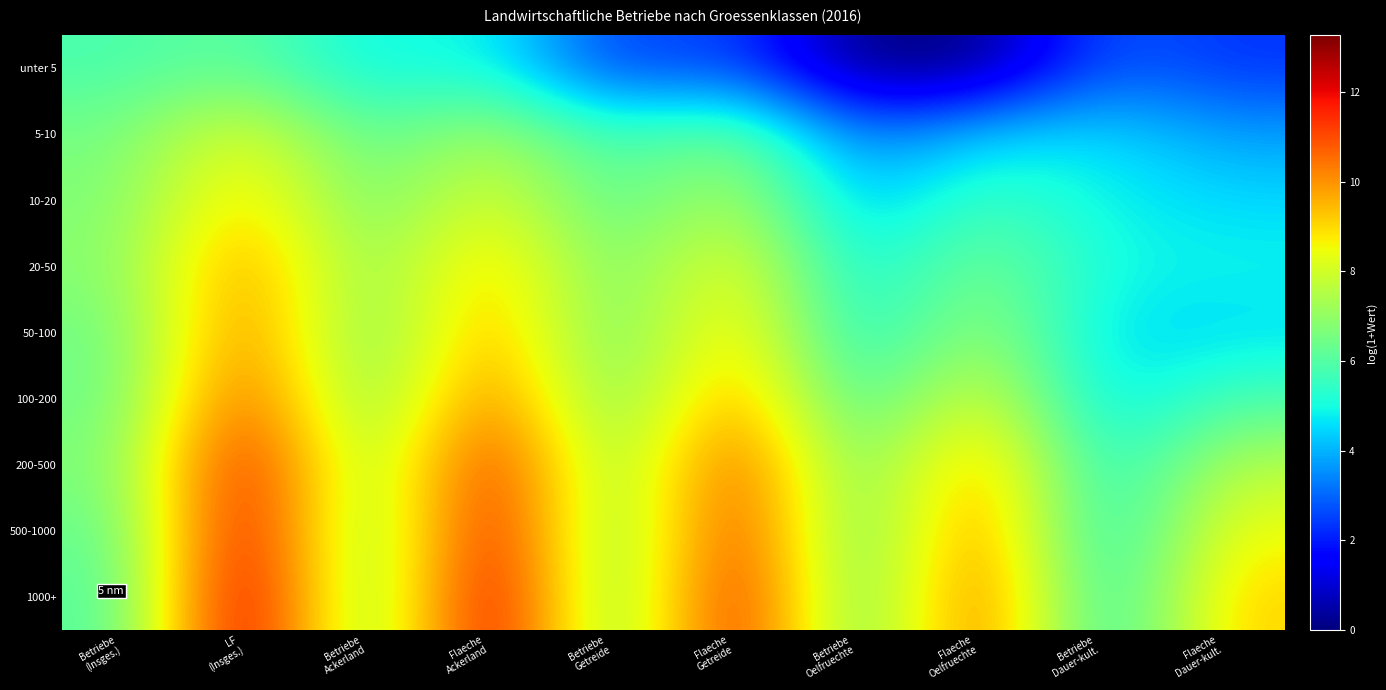

What is the total value across all series at Flaeche
Getreide?

81.4